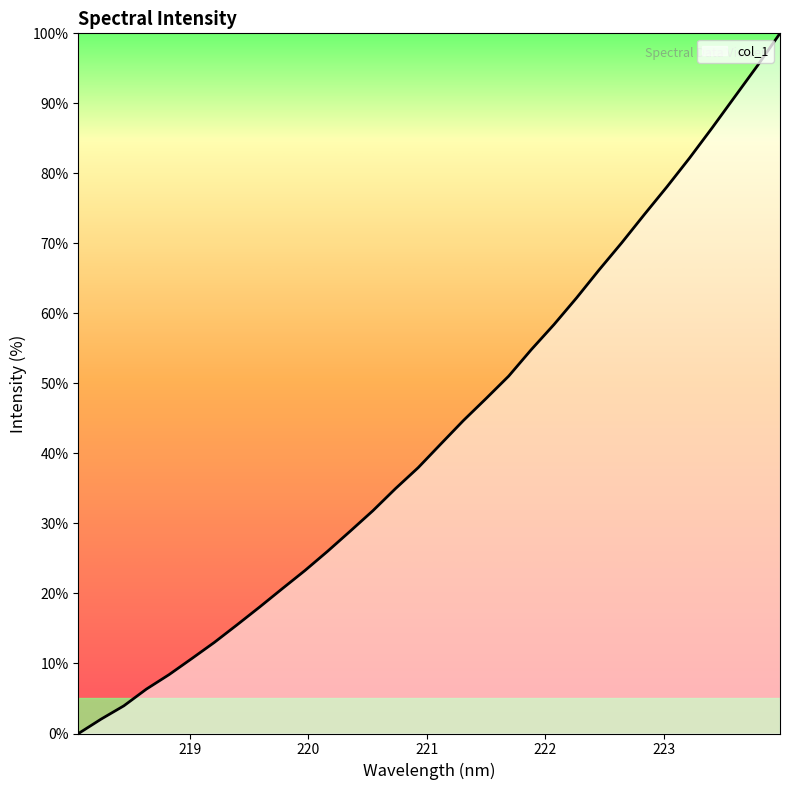

What is the greatest value displayed?

100.0